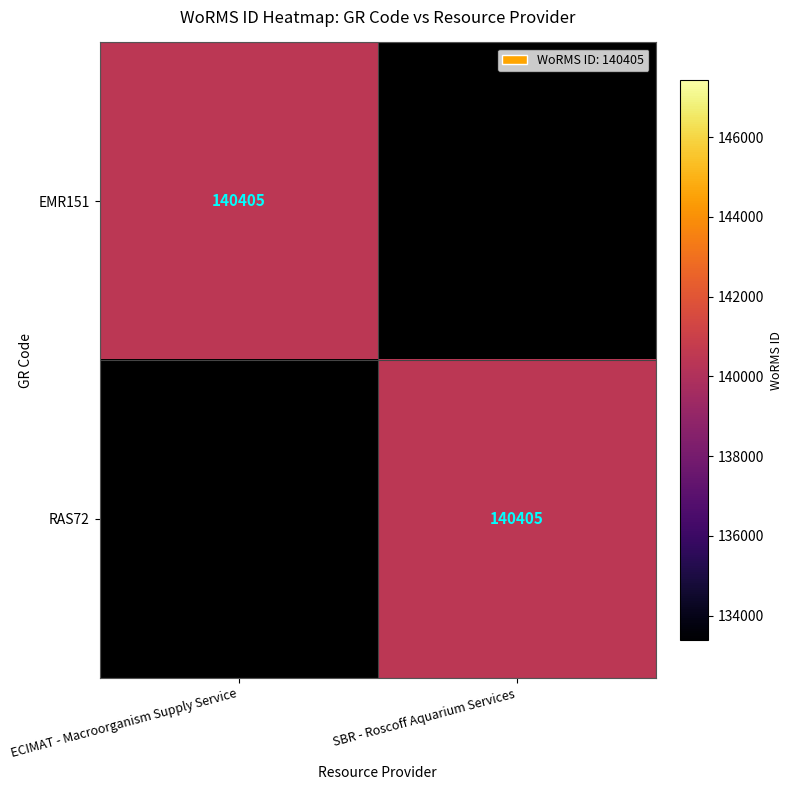

The value of EMR151 at ECIMAT - Macroorganism Supply Service is 140405. True or false?

True